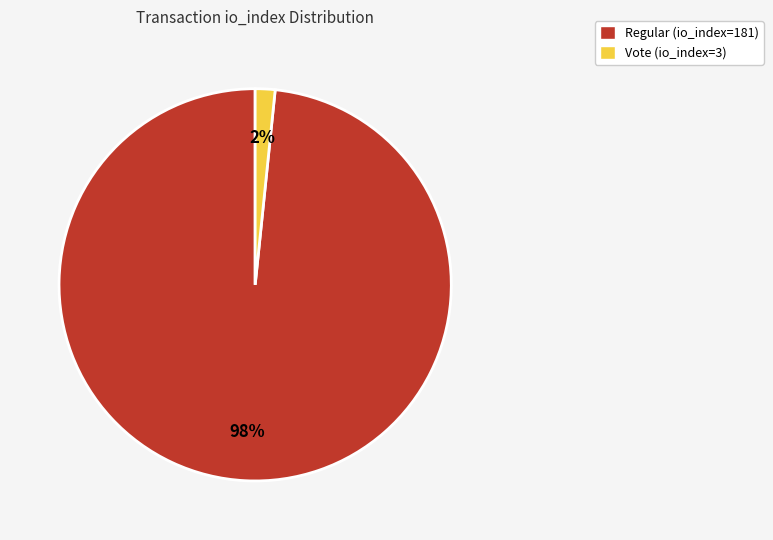

Count the number of slices in the pie.

2